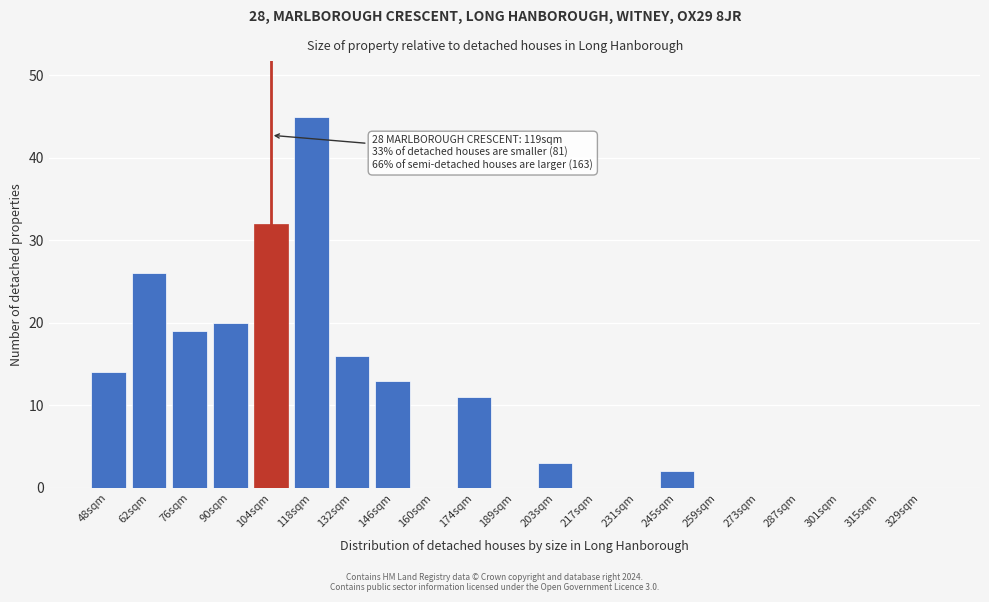

Reading right to left, what are all the values shown in this chart?

329sqm=0	315sqm=0	301sqm=0	287sqm=0	273sqm=0	259sqm=0	245sqm=2	231sqm=0	217sqm=0	203sqm=3	189sqm=0	174sqm=11	160sqm=0	146sqm=13	132sqm=16	118sqm=45	104sqm=32	90sqm=20	76sqm=19	62sqm=26	48sqm=14